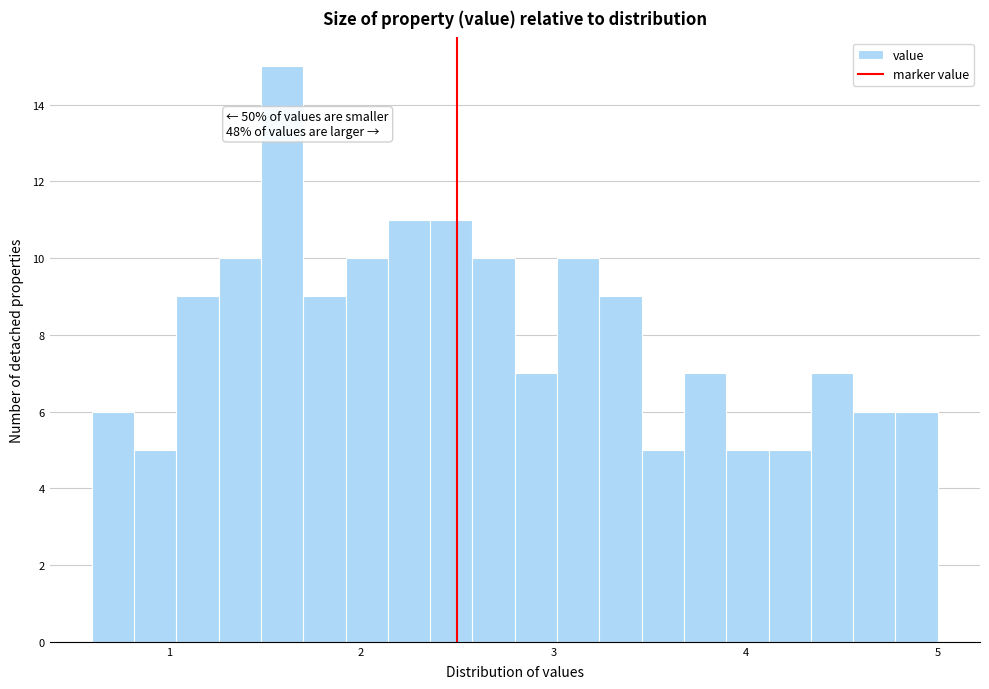

Around what value on the x-axis is the tallest bar? Give the approximate position of its centre, as read against the axis.

1.6